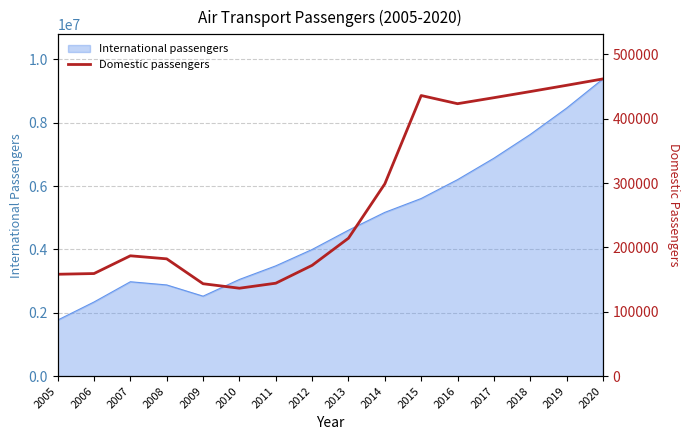

What is the highest value of the International passengers series?

9380189